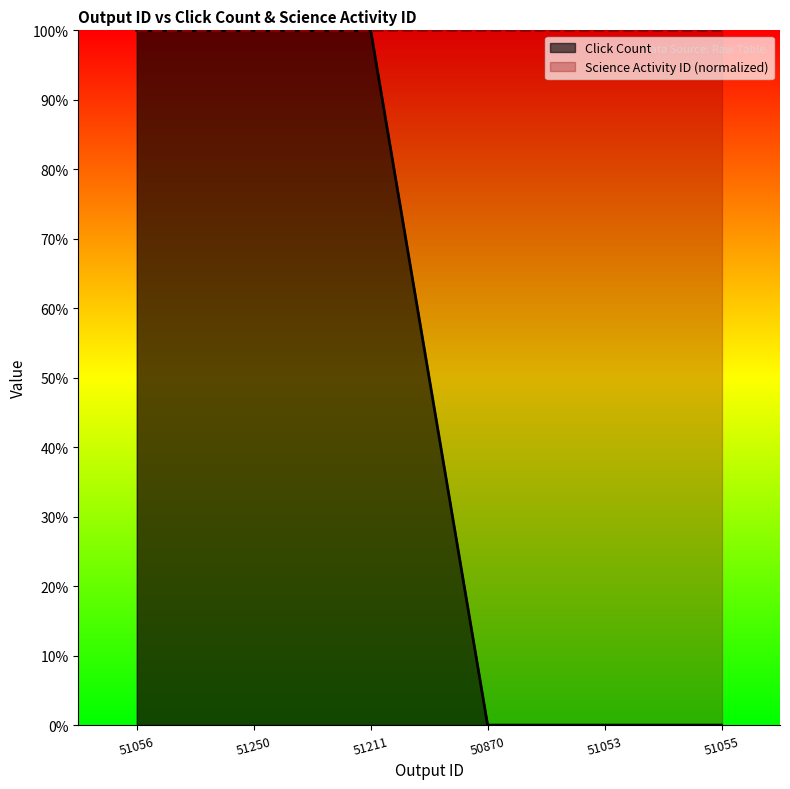

Which category has the highest value across all series?

51056